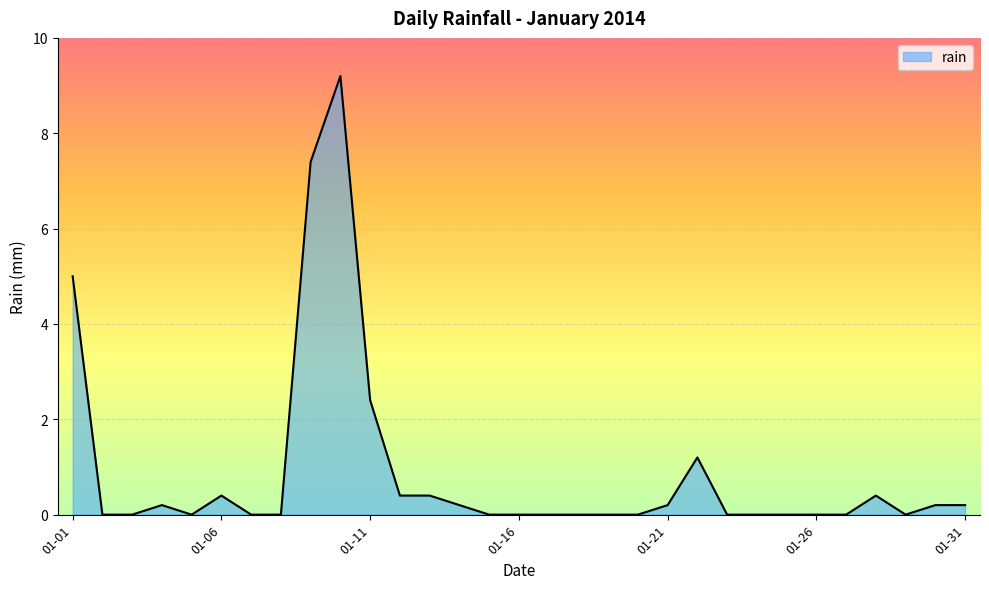

What is the average value?

0.9